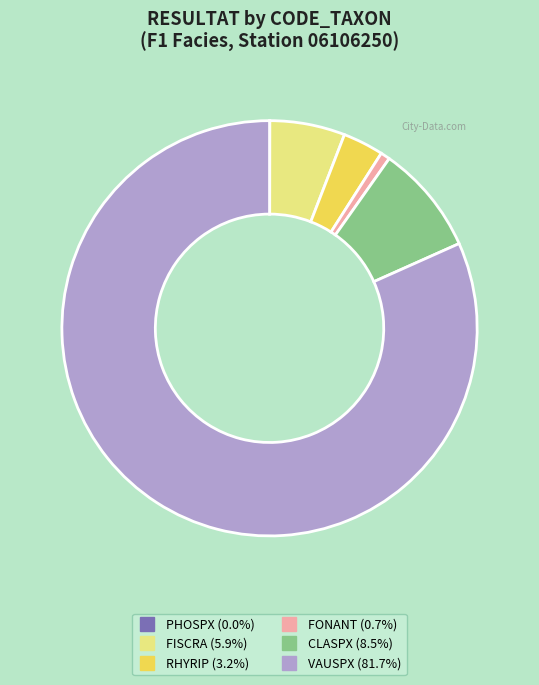

Combined, do VAUSPX and FISCRA account for over 50%?

Yes